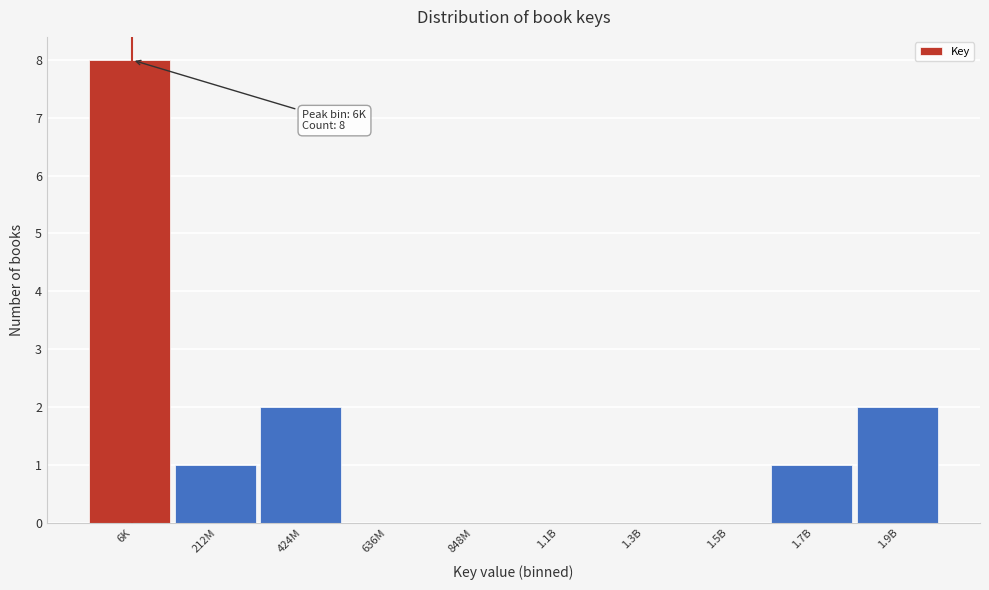

Reading right to left, what are all the values shown in this chart?

1.9B=2	1.7B=1	1.5B=0	1.3B=0	1.1B=0	848M=0	636M=0	424M=2	212M=1	6K=8